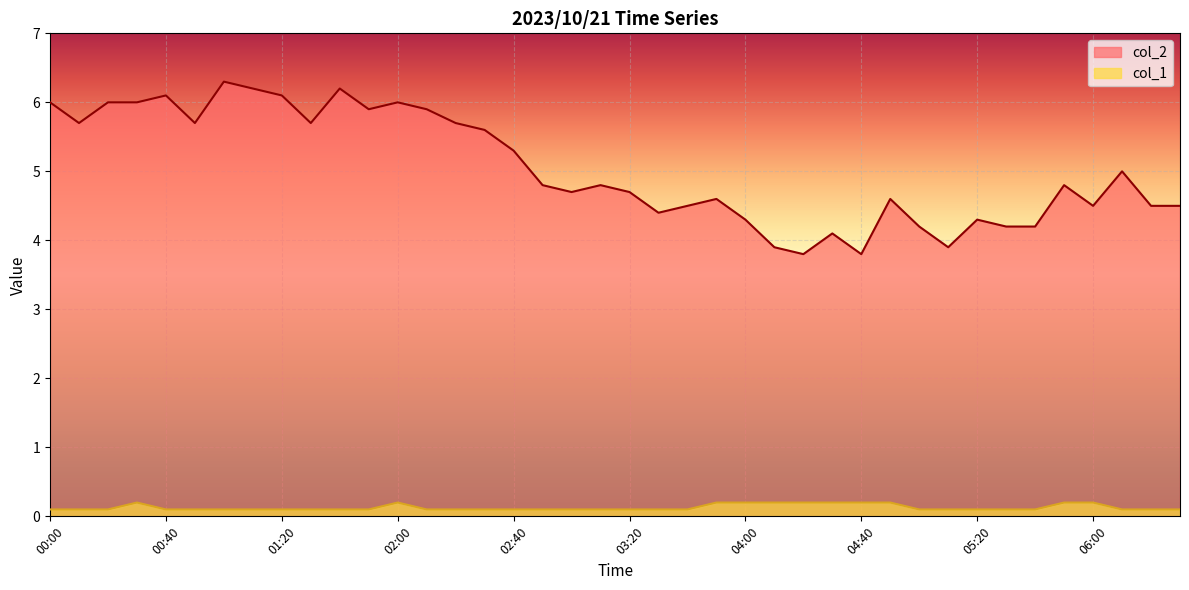

How many data points in col_2 are above 4?

36